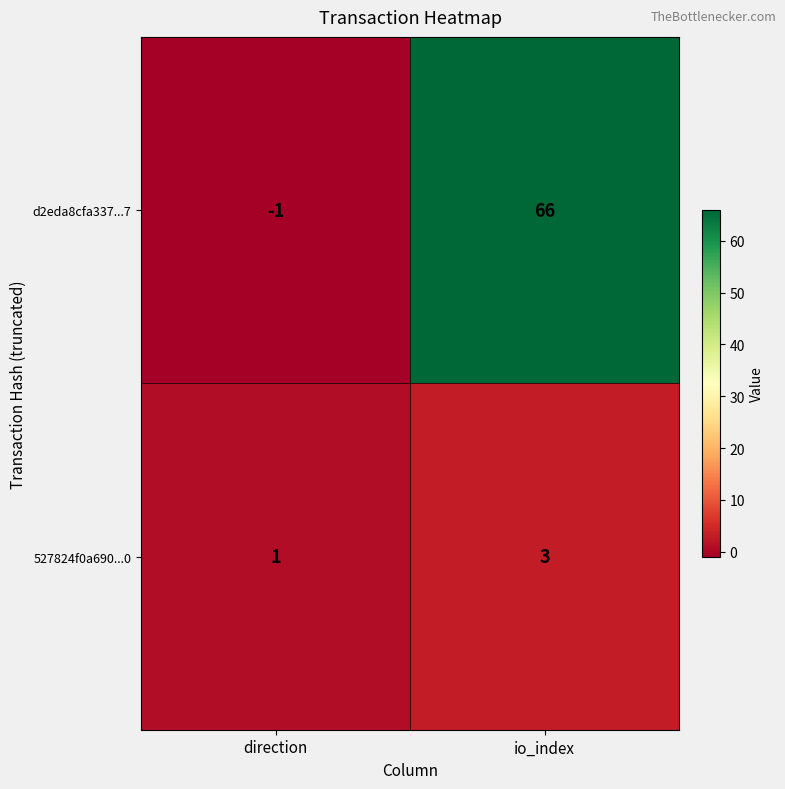

Which label corresponds to the smallest value in the chart?

direction